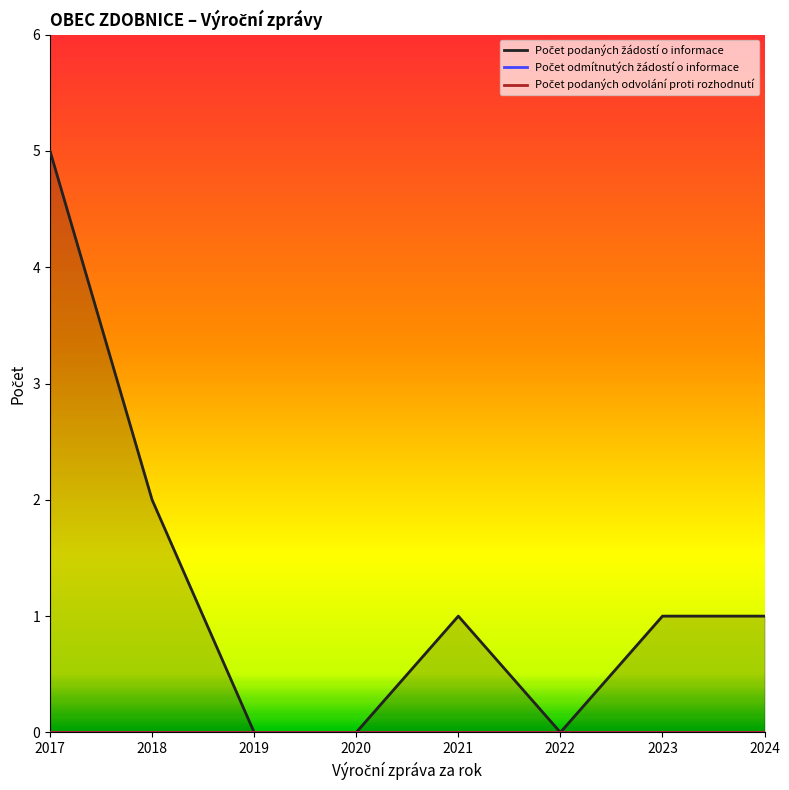

True or false: Počet podaných odvolání proti rozhodnutí has more than 0 points higher than both neighbors.

False